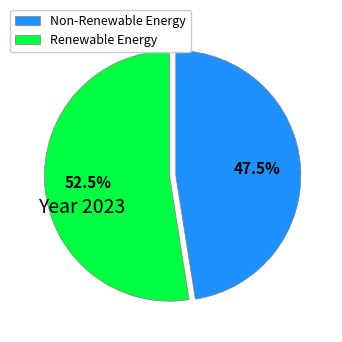

What percentage do Non-Renewable Energy and Renewable Energy together represent?

100.0%